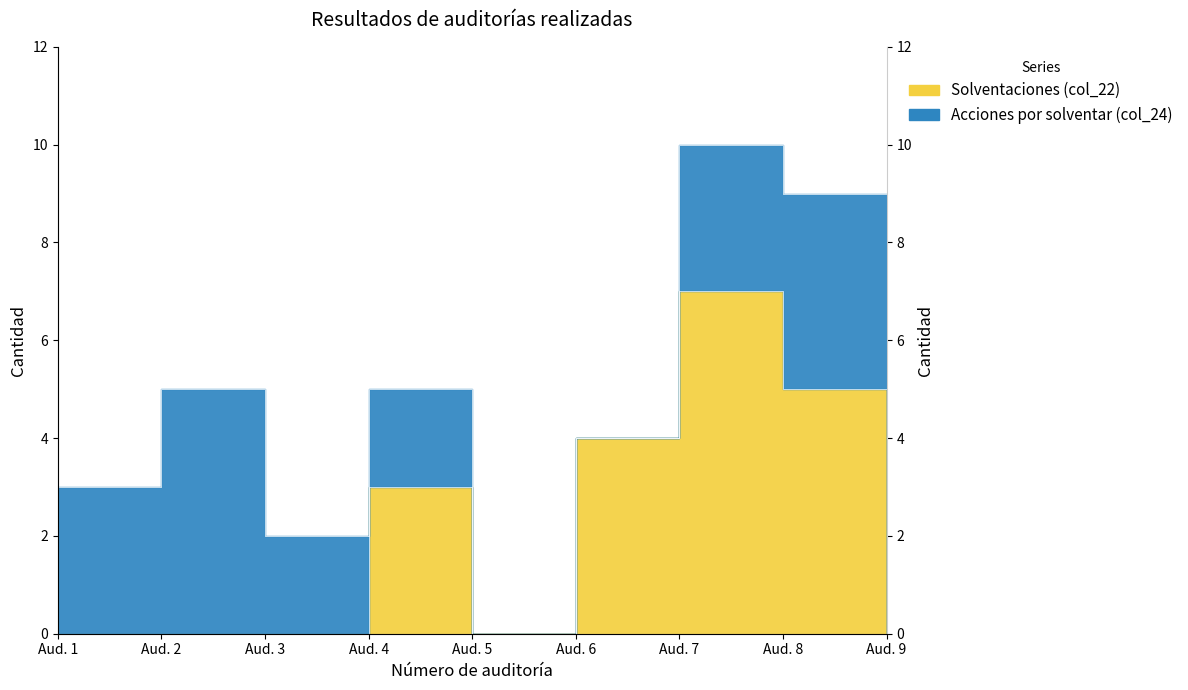

Is it true that the value at Aud. 1 is 4?

False